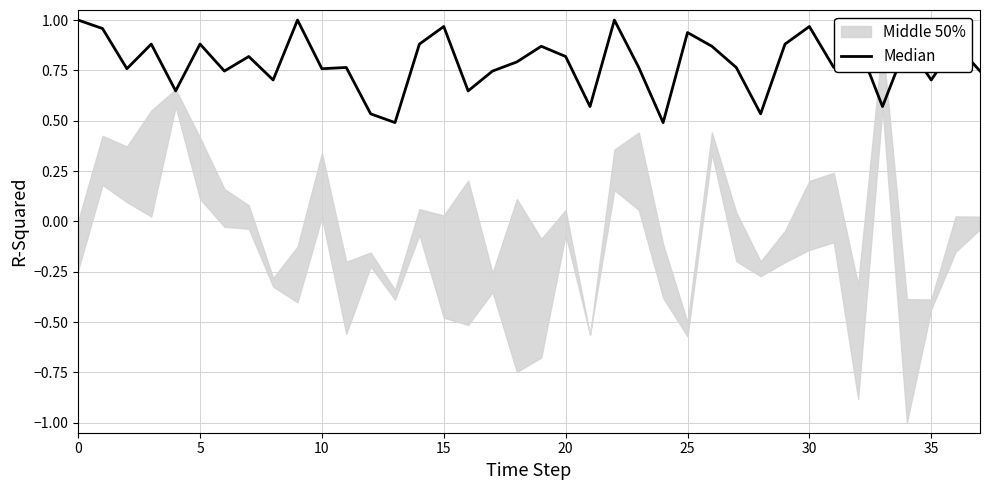

The chart shows a value of 0.3 at 30. True or false?

False